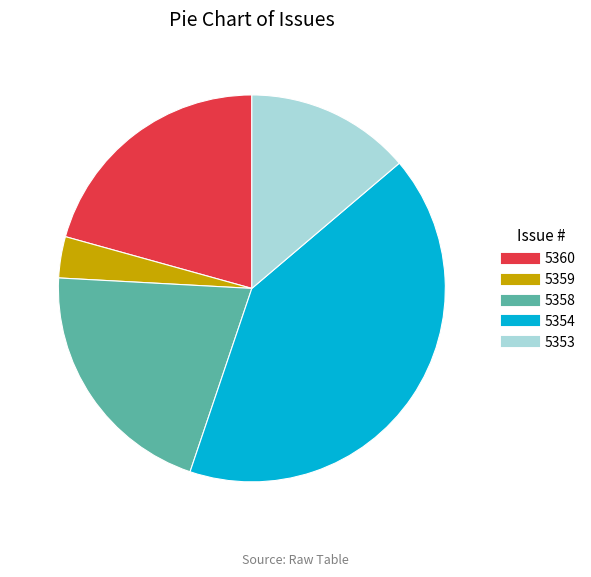

Combined, do 5353 and 5354 account for over 50%?

Yes